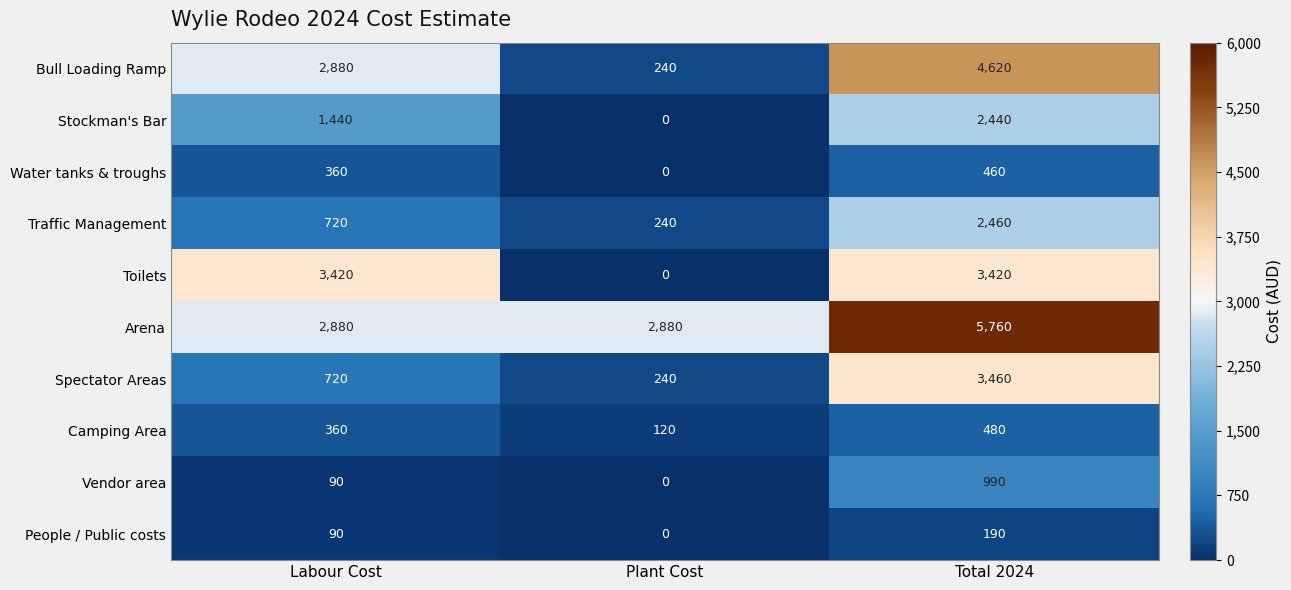

At which label does People / Public costs reach its peak?

Total 2024